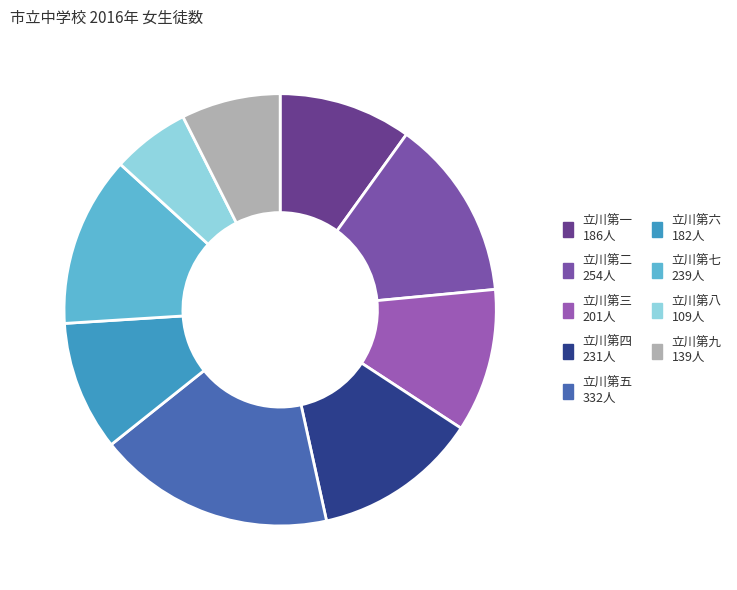

To the nearest percent, what is the difference between the 立川第五 and 立川第七 slice percentages?

5%